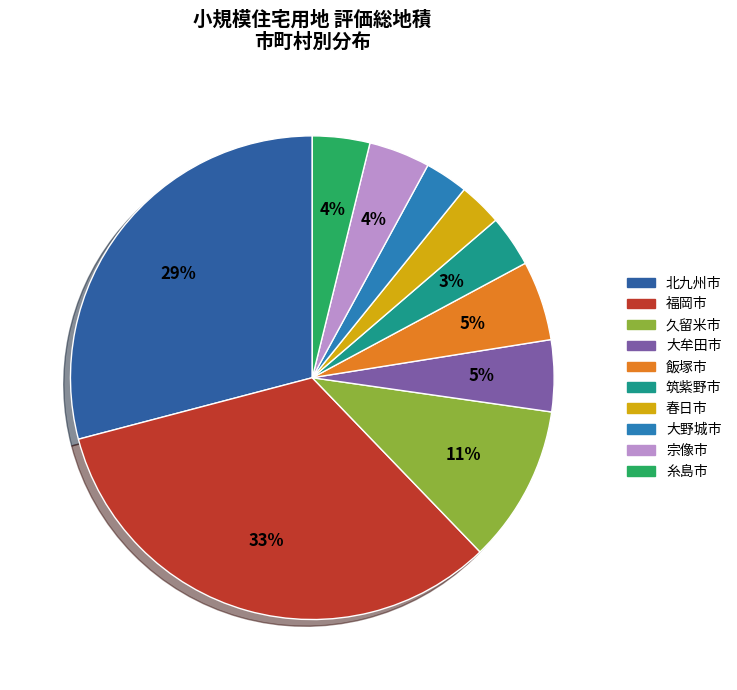

Is 福岡市 the majority of the pie?

No